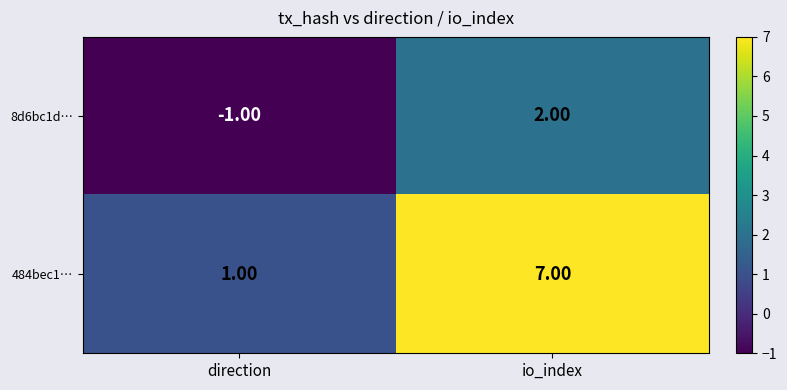

Which series has the largest total across all categories?

484bec1…